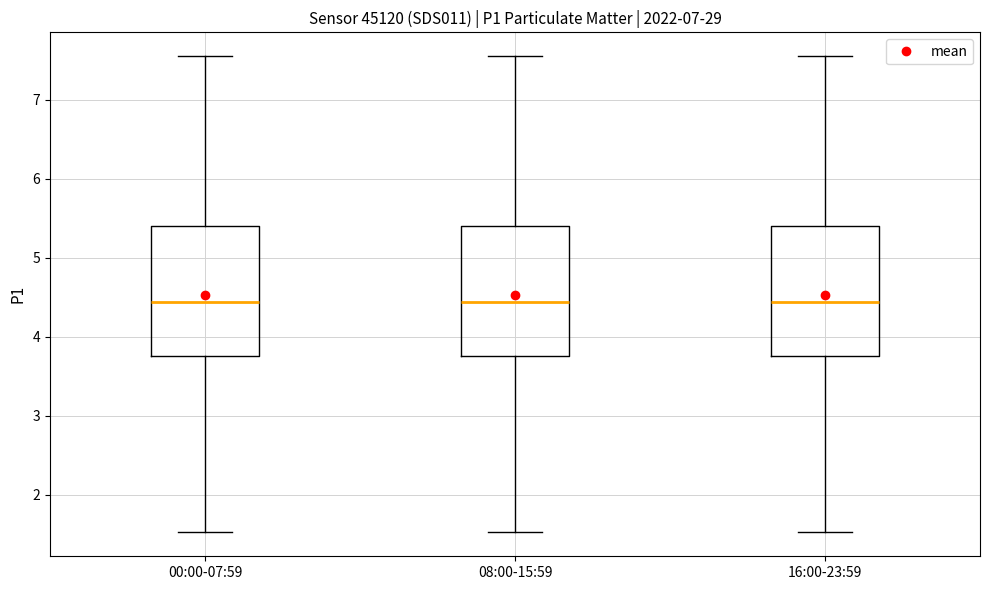

Reading left to right, read every box against the y-axis: the position of its median line, the range the box covers, and the ends of its whiskers. The values are not printed on the chart, so give them approximately, as read against the axis.

00:00-07:59: median 4.4, box 3.8 to 5.4, whiskers 1.5 to 7.6
08:00-15:59: median 4.4, box 3.8 to 5.4, whiskers 1.5 to 7.6
16:00-23:59: median 4.4, box 3.8 to 5.4, whiskers 1.5 to 7.6